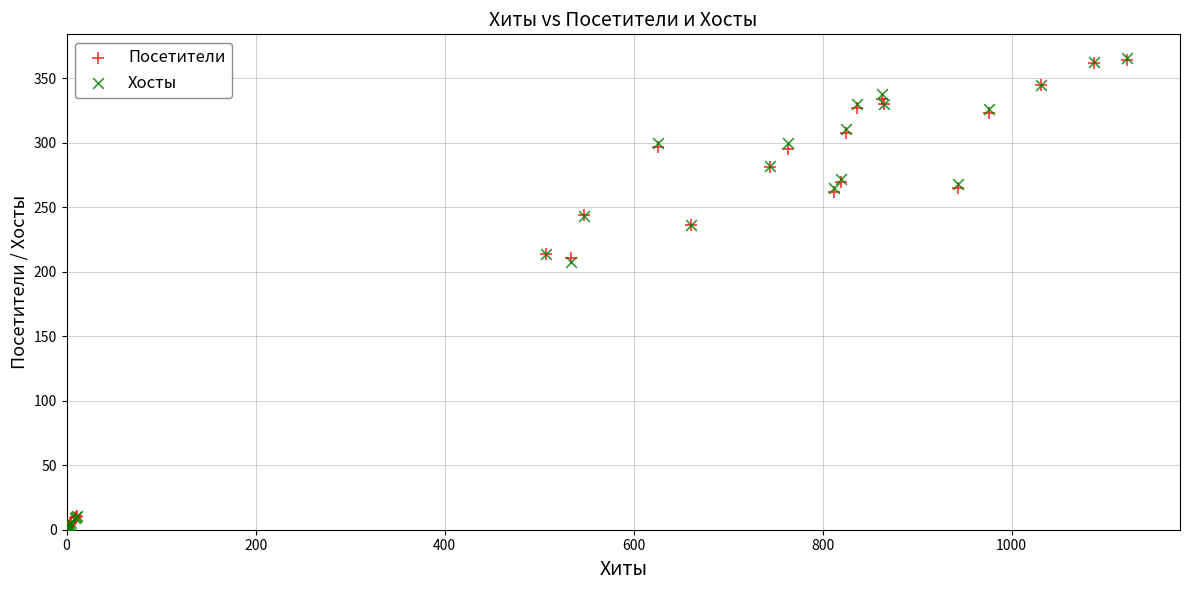

Which series has the widest spread of Y values?

Хосты